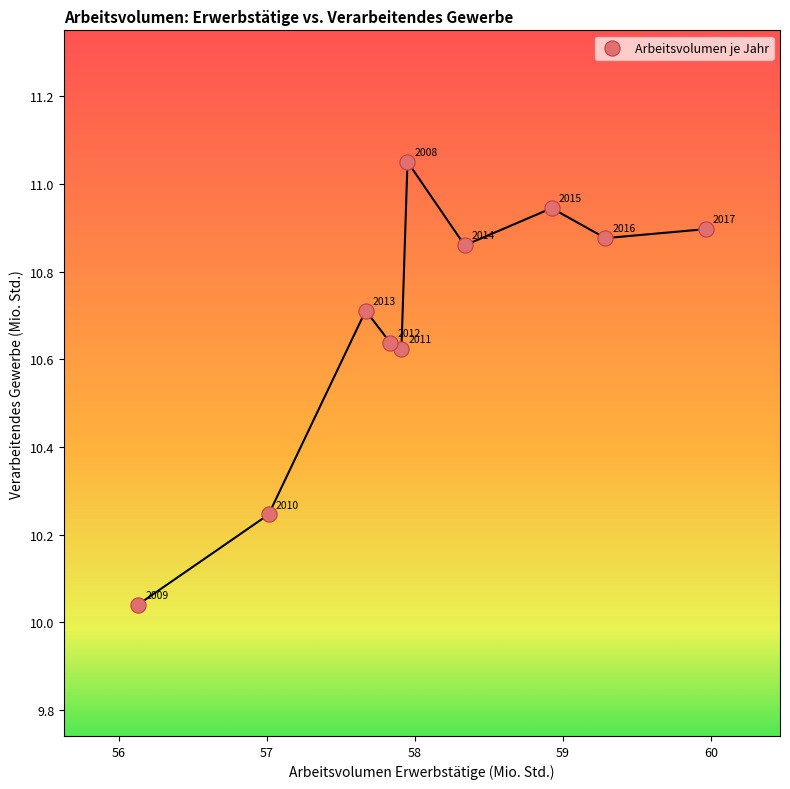

What is the range of X values (max minus min)?

3.8